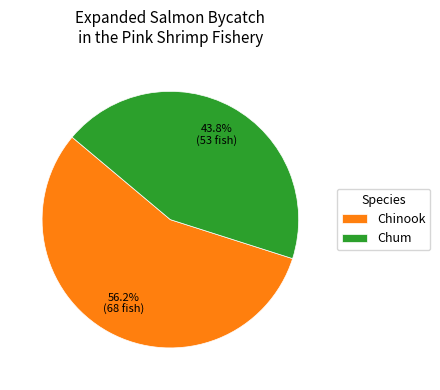

To the nearest percent, what is the average slice percentage?

50%